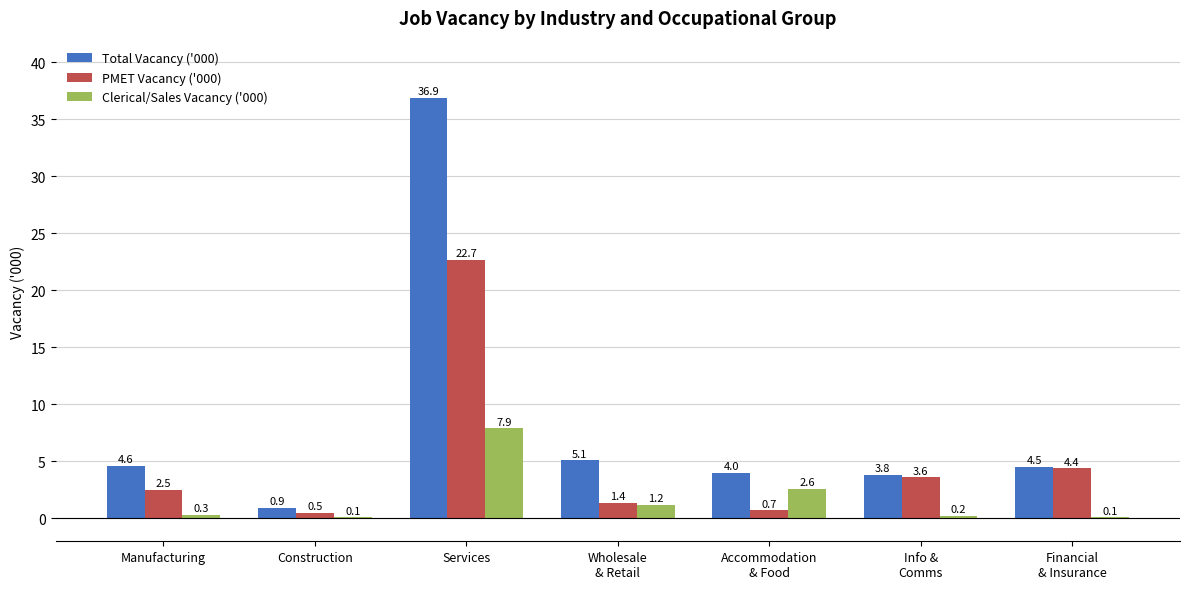

What is the highest value of the PMET Vacancy ('000) series?

22.7